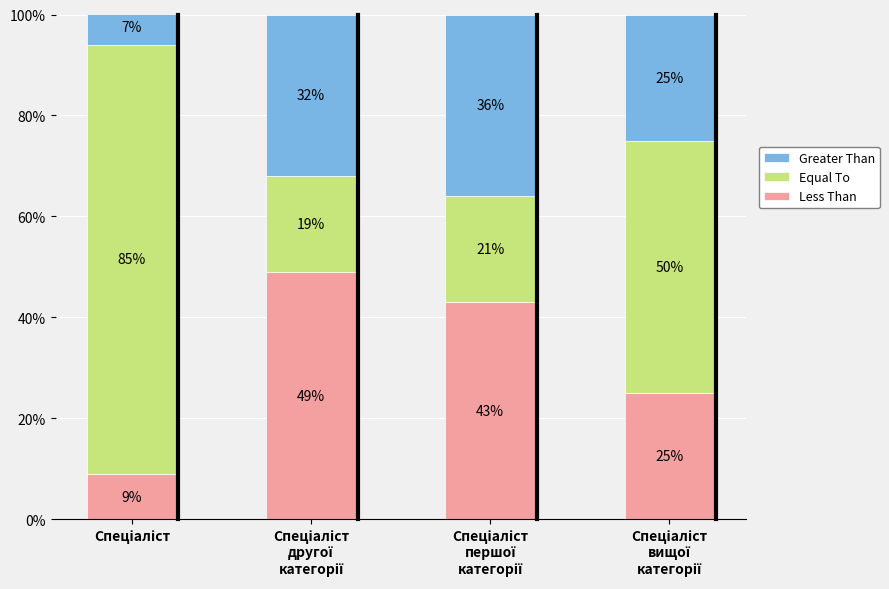

What is the difference between the second highest and minimum values in the Less Than series?

34